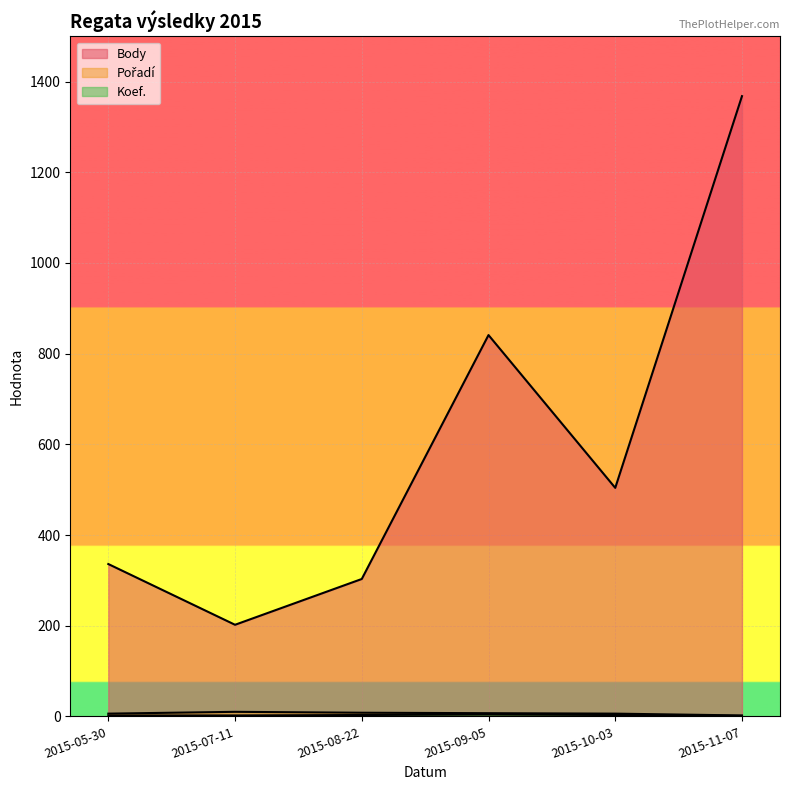

What is the difference between the second highest and minimum values in the Body series?

639